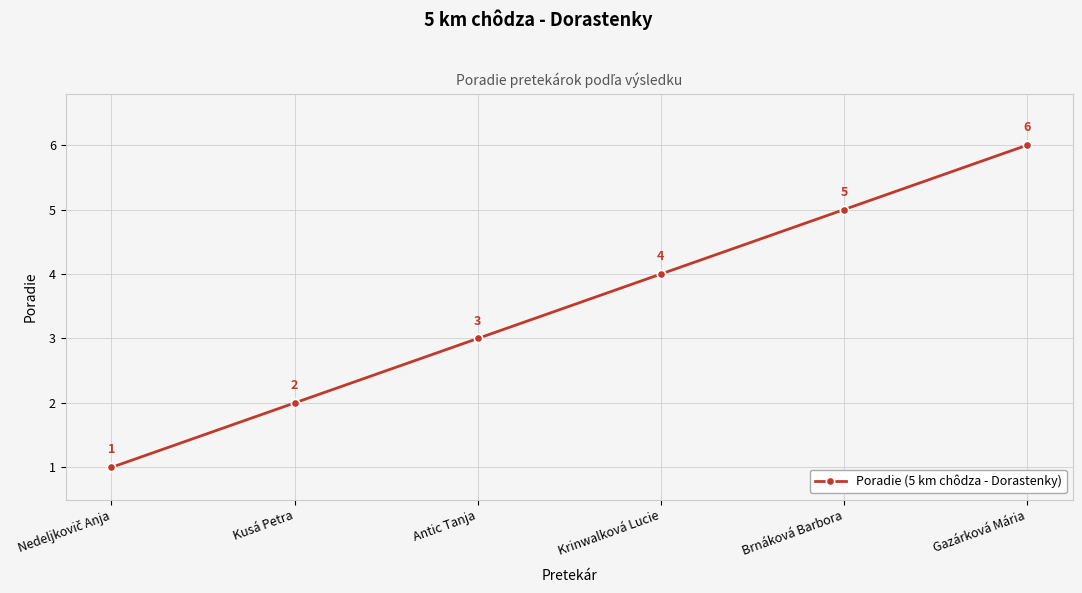

The value at Krinwalková Lucie is 6. True or false?

False